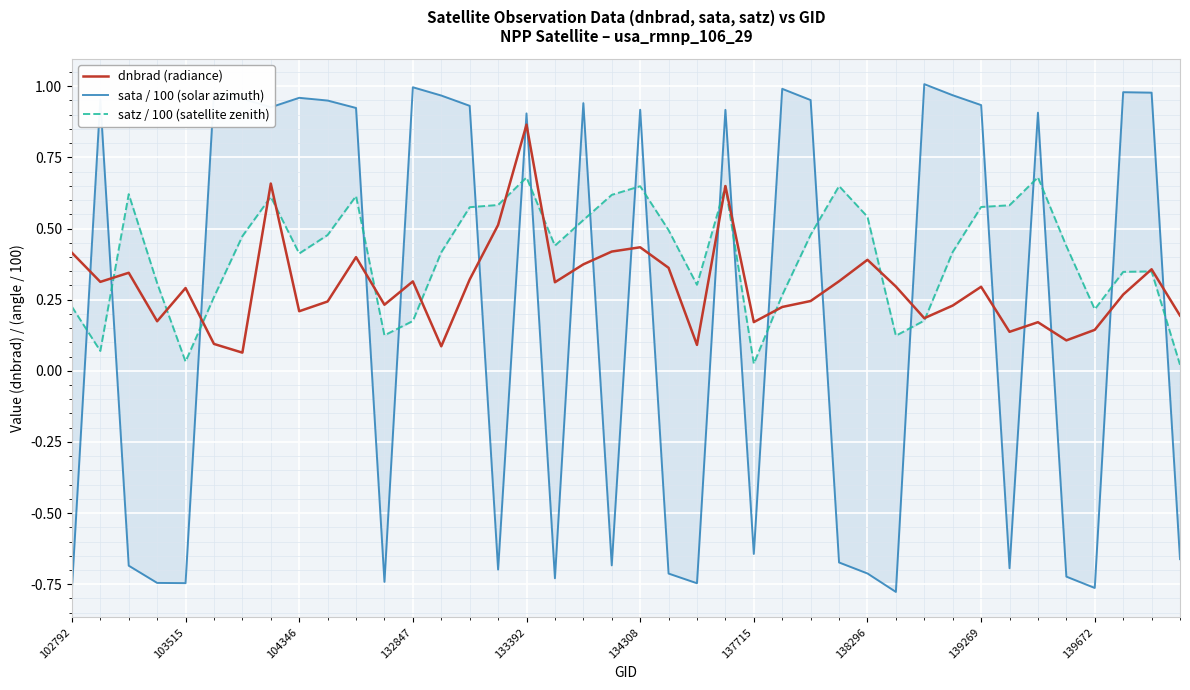

In sata / 100 (solar azimuth), how many points are higher than both neighbors (excluding endpoints)?

12